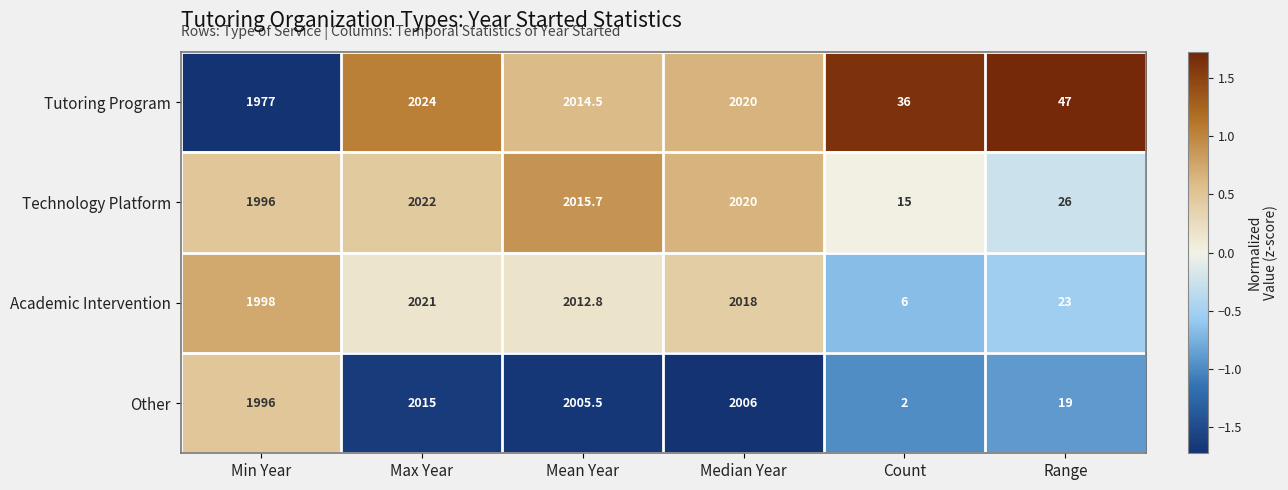

Between Mean Year and Count, which series saw the biggest shift?

Academic Intervention